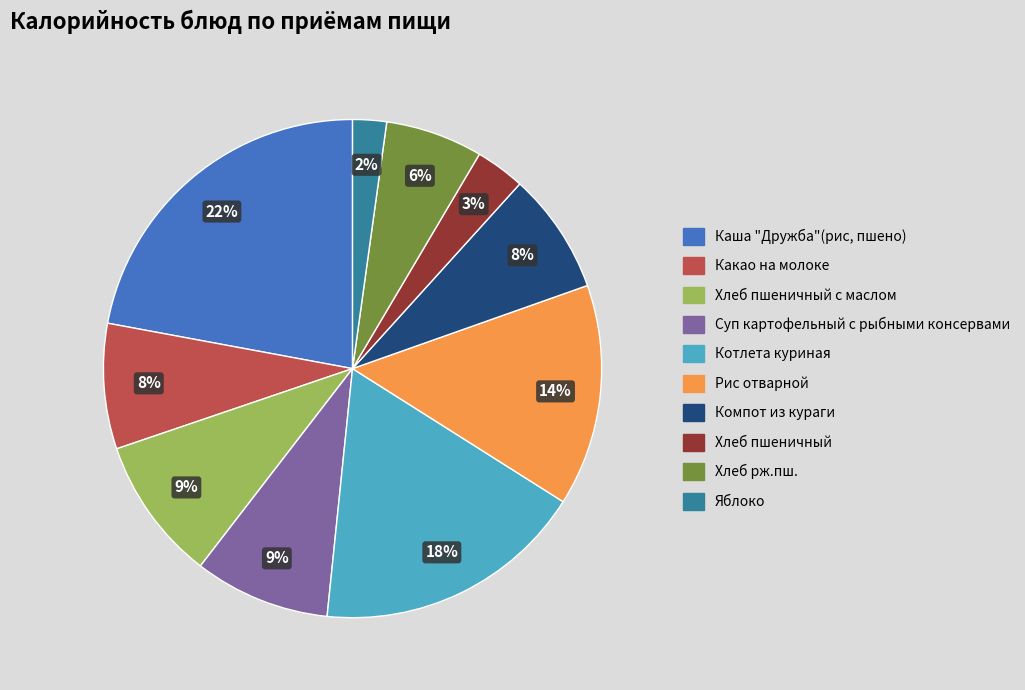

Does any single category account for the majority?

No